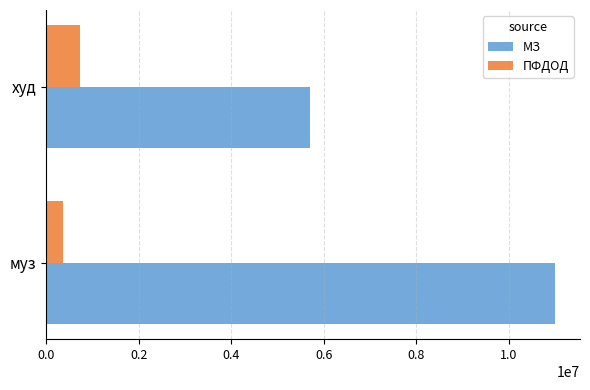

How many data points in ПФДОД are less than 724960?

1